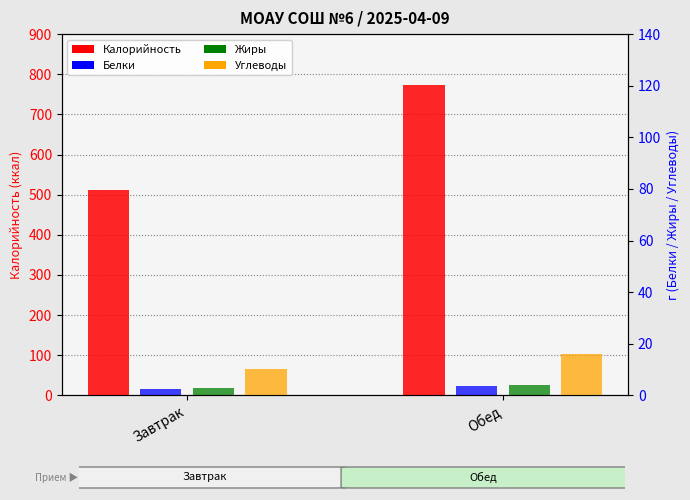

Between Завтрак and Обед, which series saw the biggest shift?

Калорийность